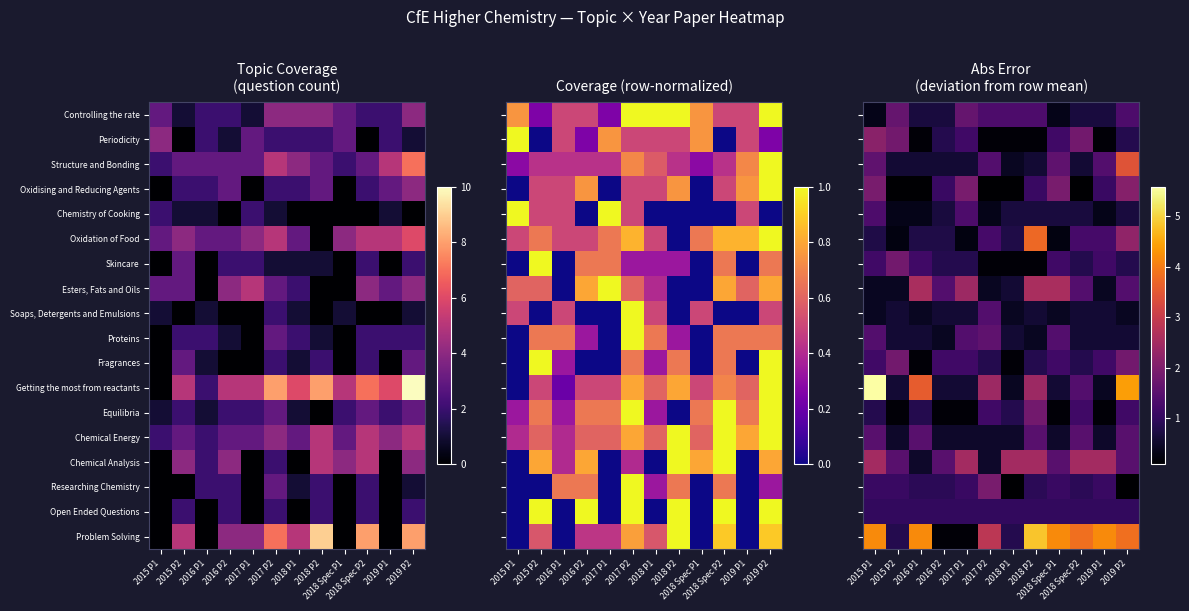

List the labels in order of Chemical Energy value, largest first.

2015 P1, 2016 P1, 2018 P2, 2018 Spec P2, 2019 P2, 2015 P2, 2016 P2, 2017 P1, 2017 P2, 2018 P1, 2018 Spec P1, 2019 P1